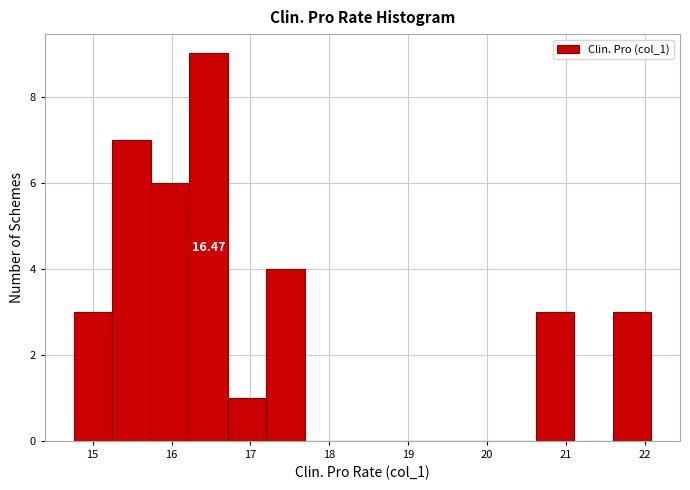

Which range on the x-axis has the tallest bar?

16.2 to 16.7